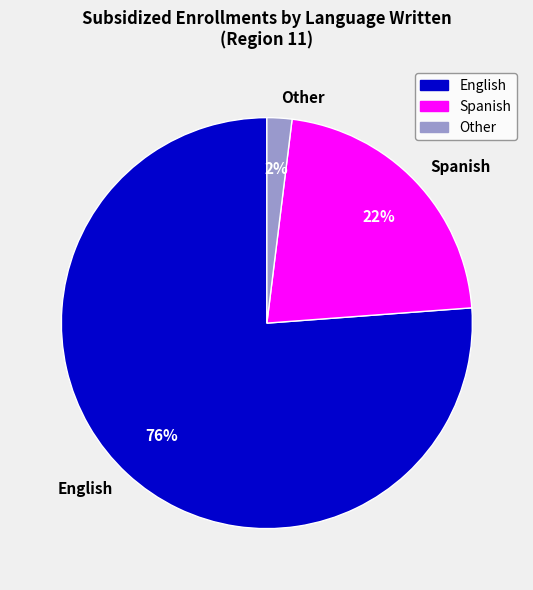

Combined, do Other and Spanish account for over 50%?

No